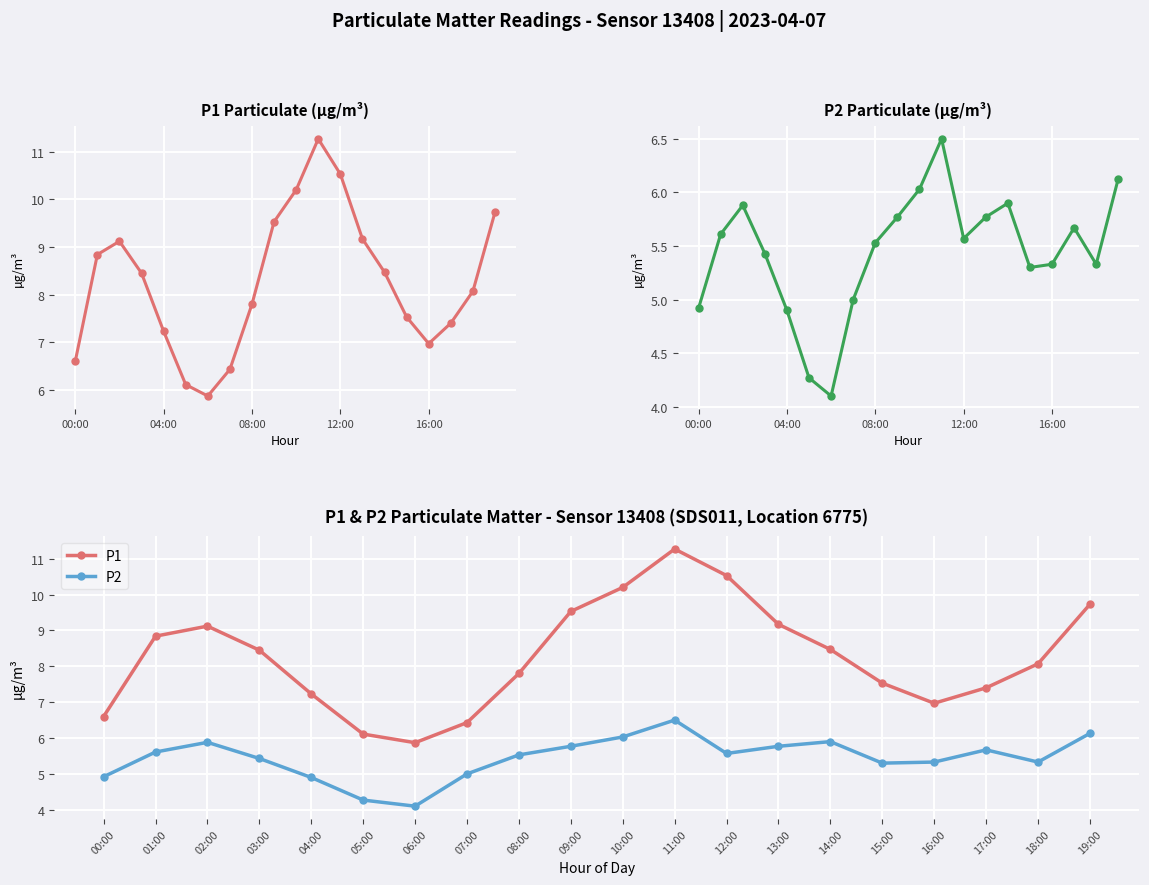

At which label does P1 reach its peak?

11:00